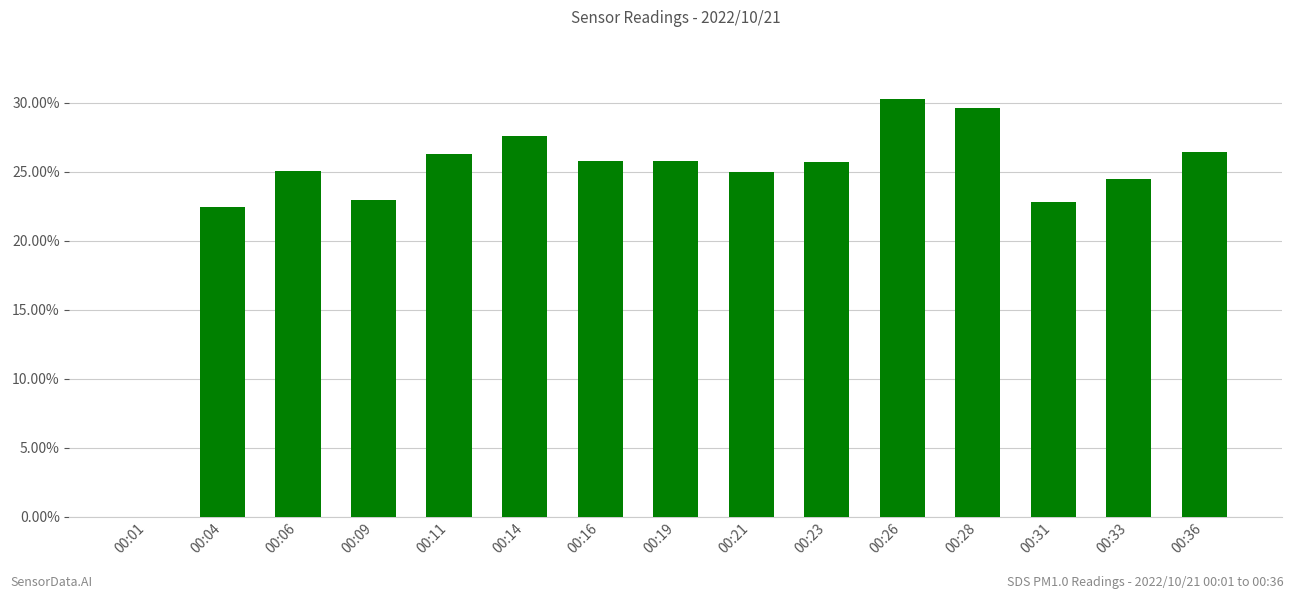

What is the ratio of the value at 00:21 to the value at 00:36?

0.9